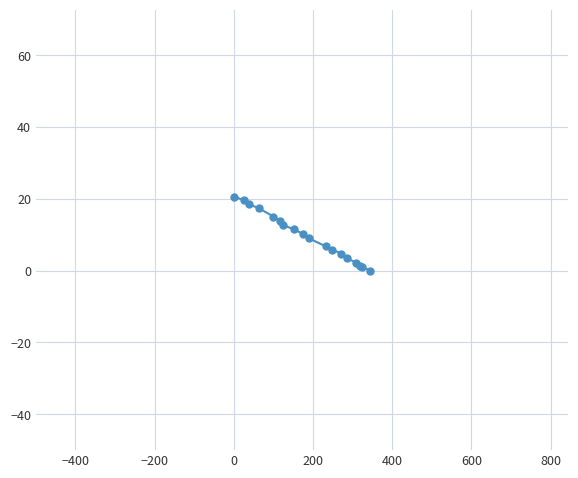

What is the maximum value shown in the chart?

20.7